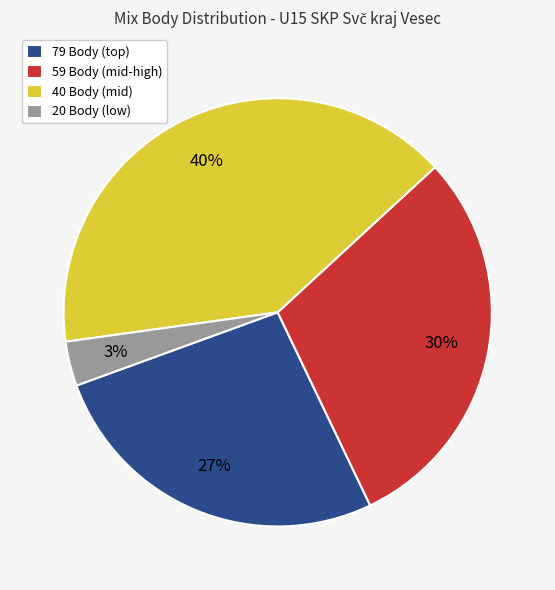

What is the largest slice in the pie chart?

40 Body (mid)